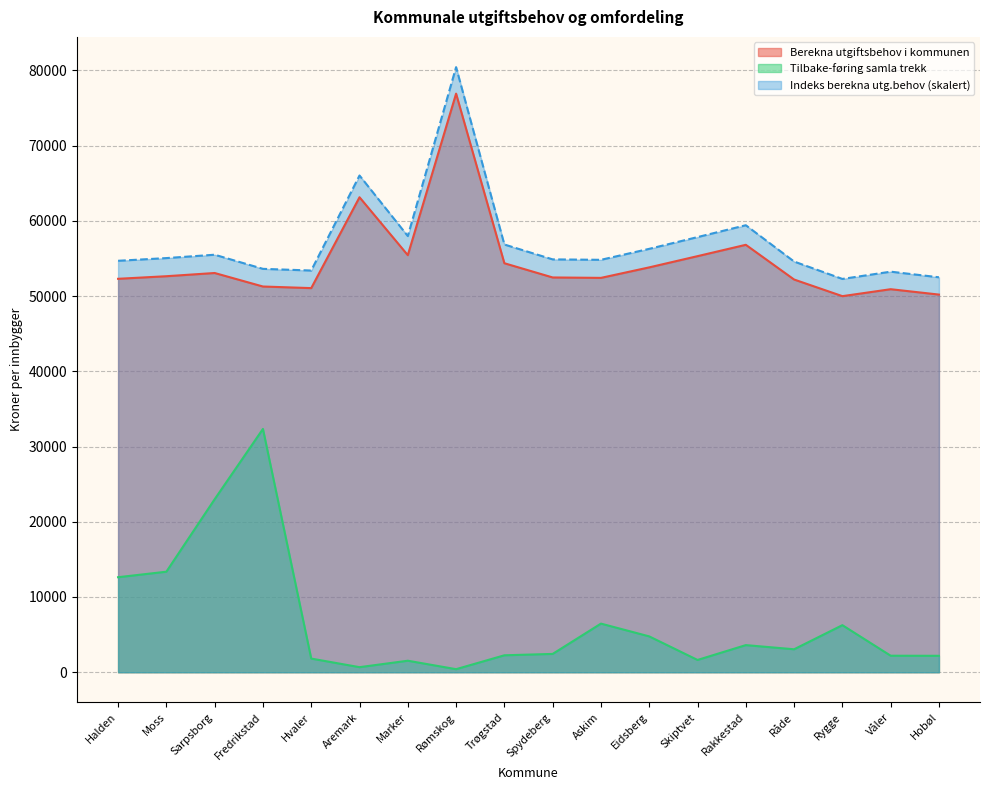

How many lines are shown in the chart?

3